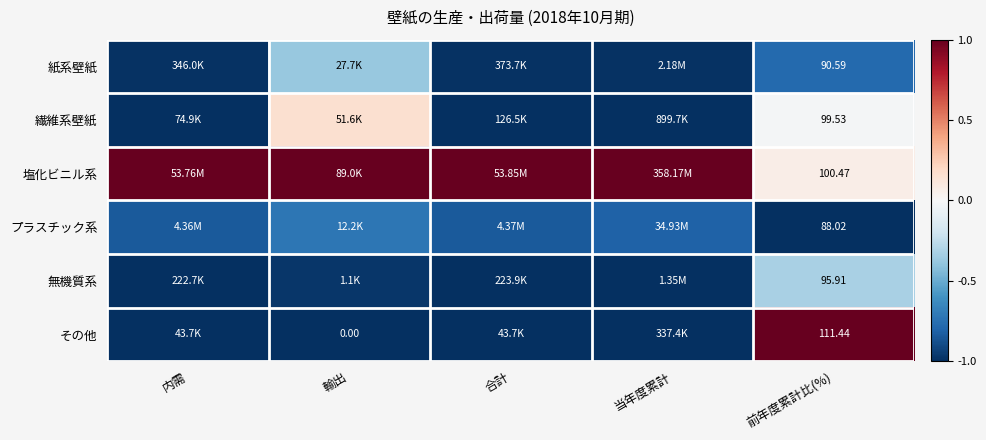

The プラスチック系 series shows -0.7 at 輸出. True or false?

True